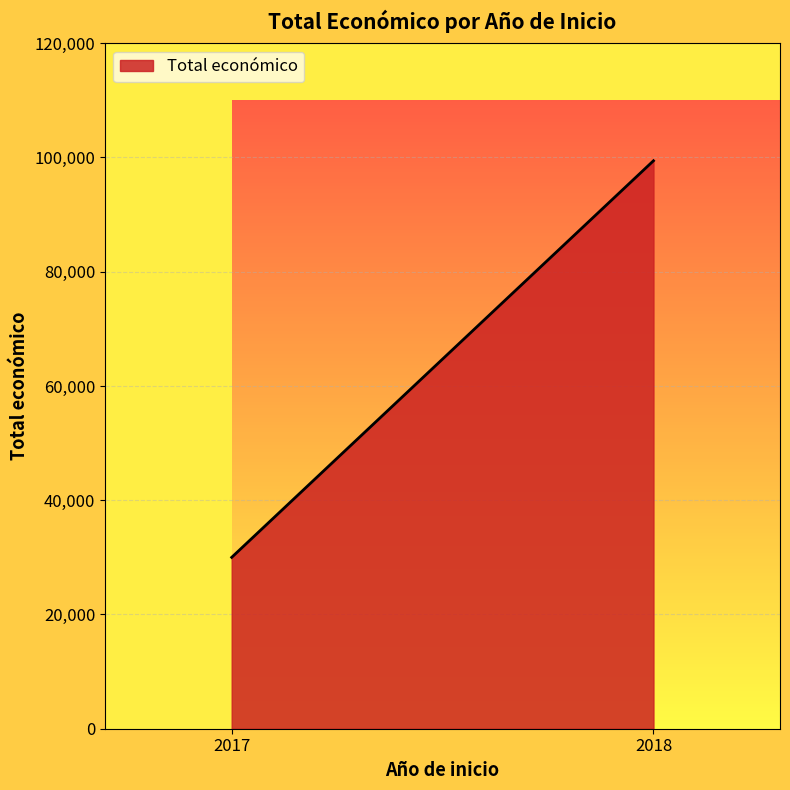

Which has a higher value, 2017 or 2017?

2017